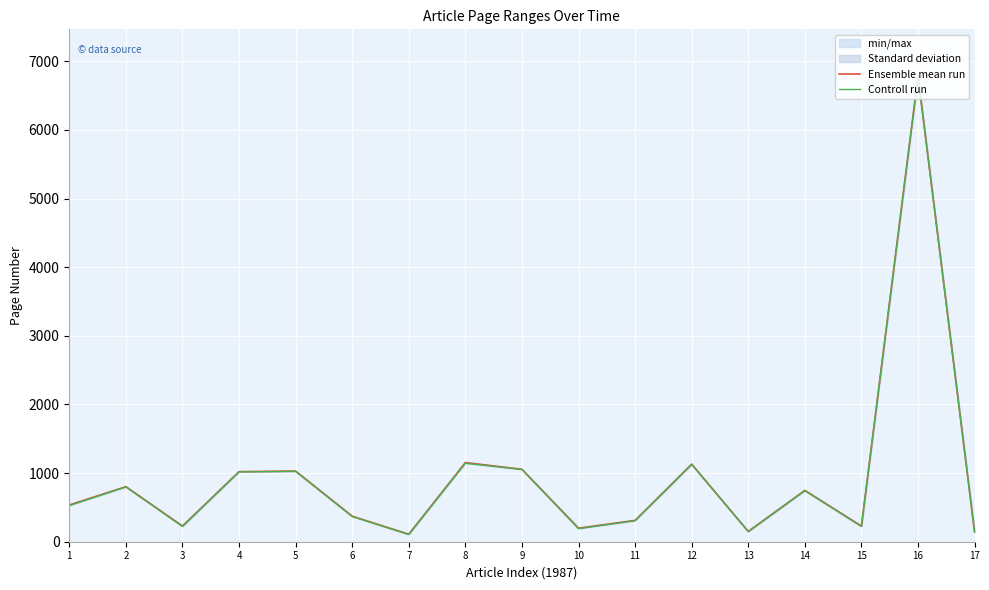

True or false: Ensemble mean run and Controll run cross at least once.

False